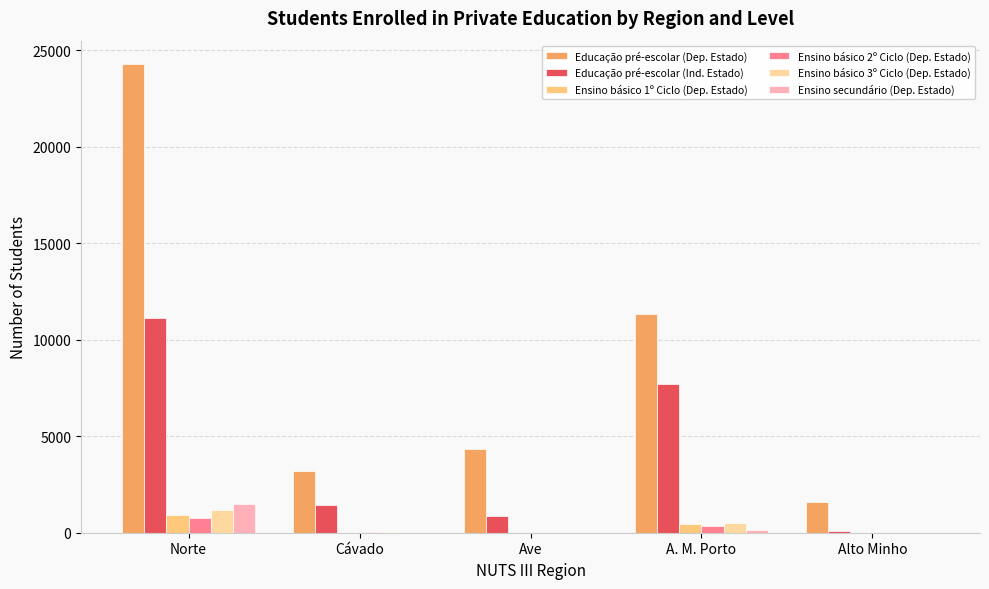

At which category is the sum across all series the highest?

Norte